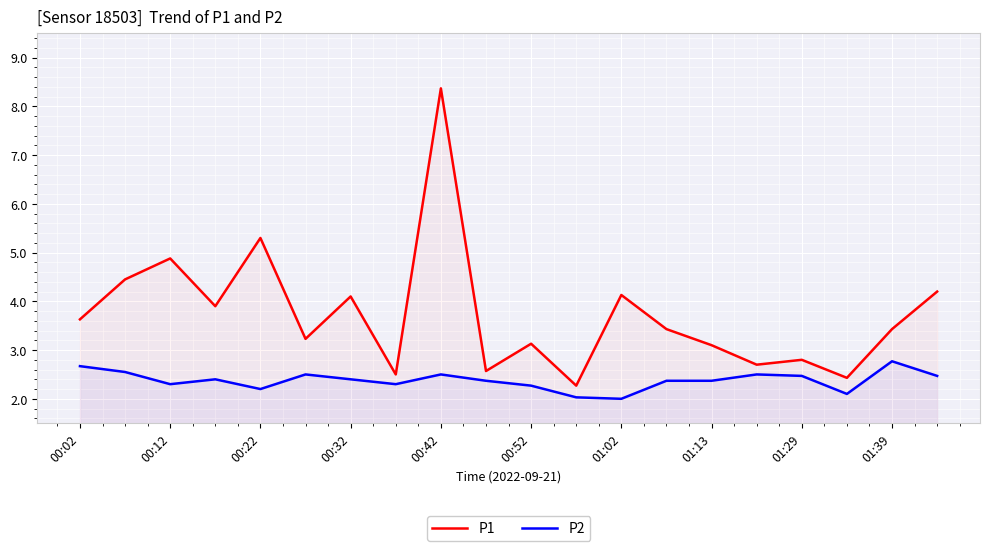

True or false: P2 and P1 cross at least once.

False